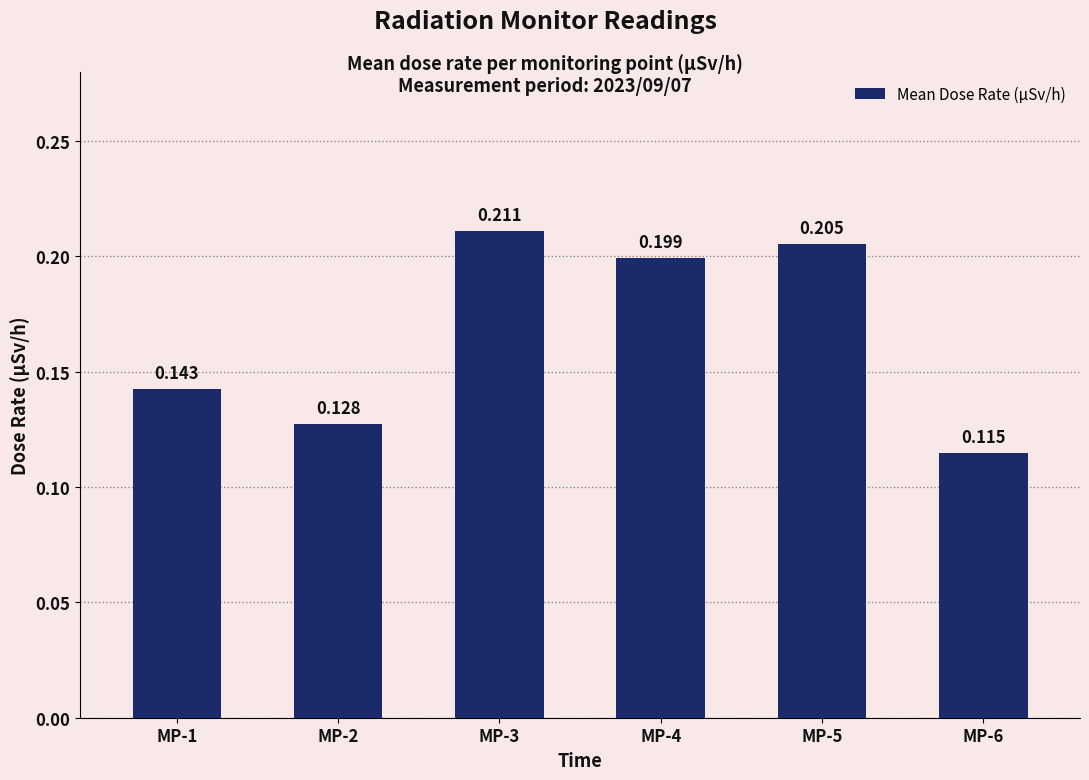

Does the chart contain stacked bars?

No